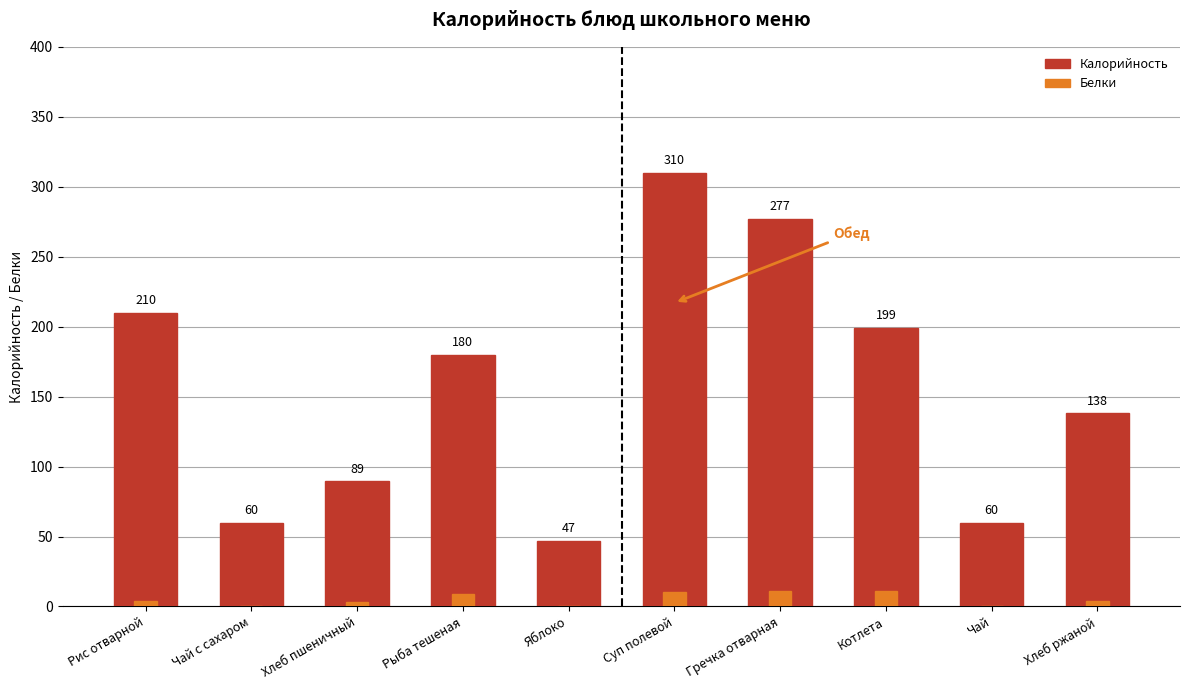

Is it true that Белки equals 0.0 at Яблоко?

True